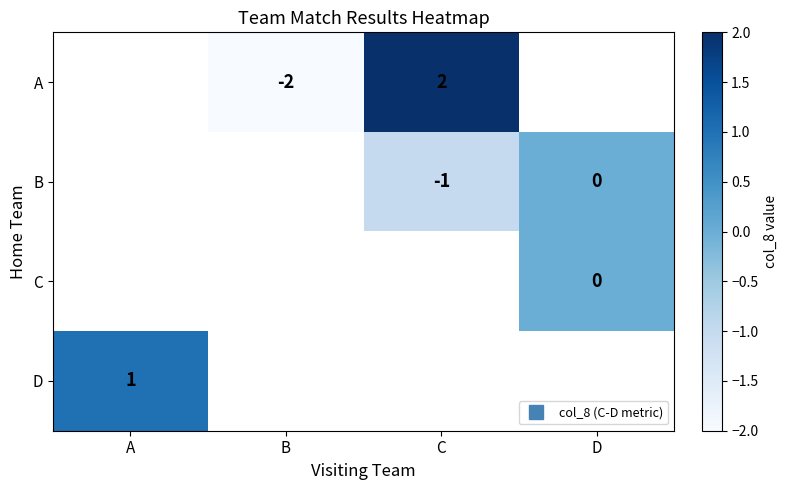

Count the number of data series in this chart.

4